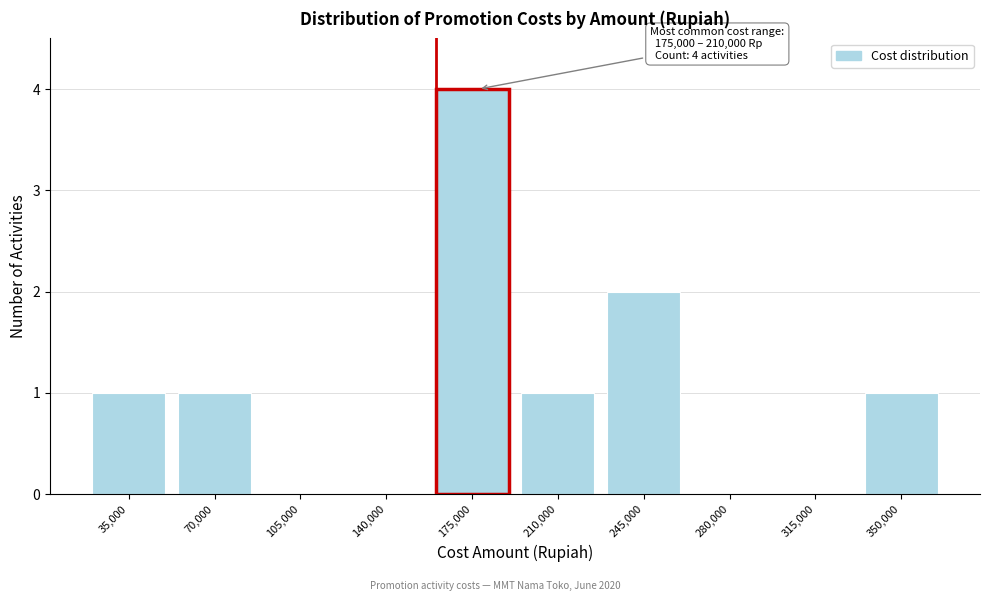

Reading left to right, extract all data points from this chart.

35,000=1	70,000=1	105,000=0	140,000=0	175,000=4	210,000=1	245,000=2	280,000=0	315,000=0	350,000=1